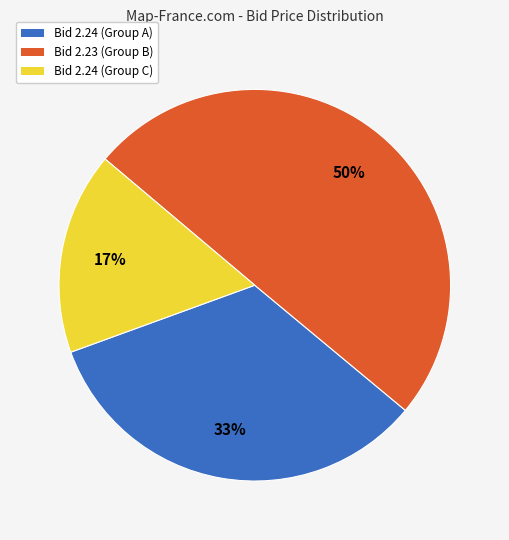

Does Bid 2.24 (Group A) represent more than half of the total?

No